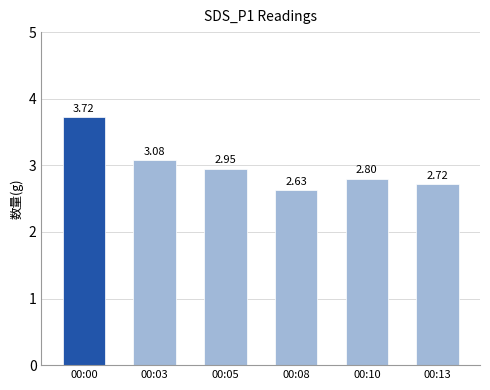

List the labels in order of value, smallest first.

00:08, 00:13, 00:10, 00:05, 00:03, 00:00